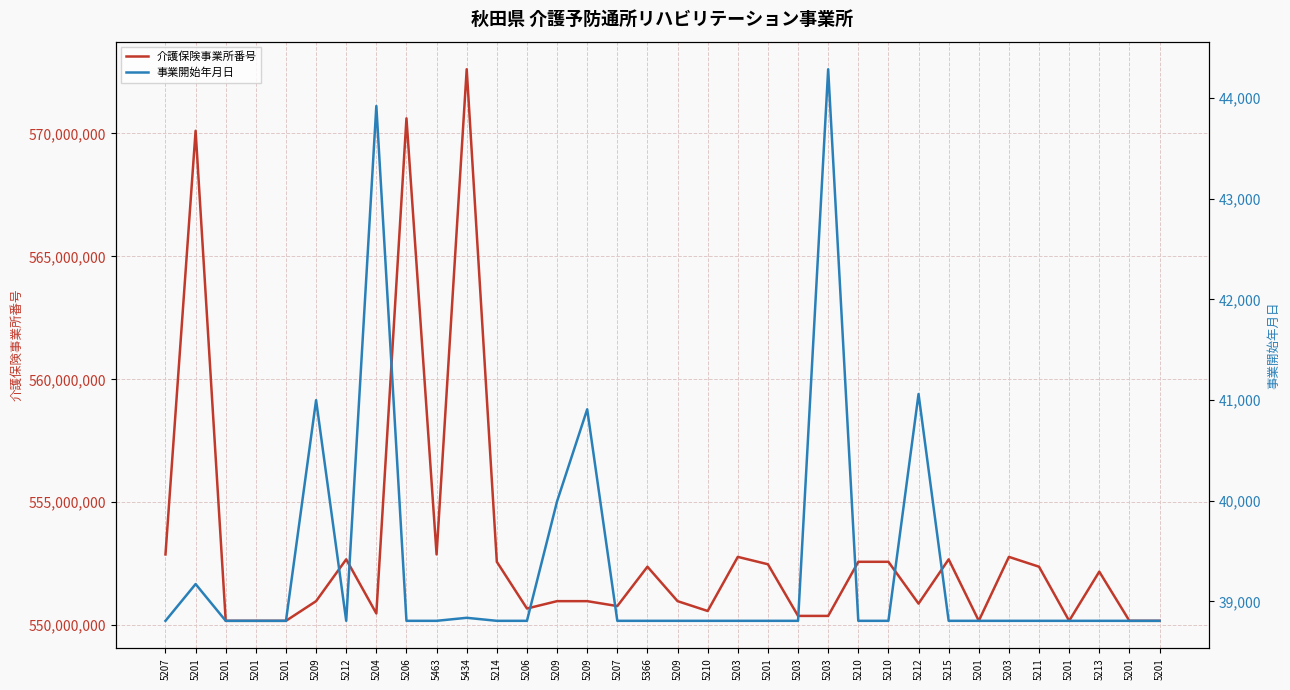

True or false: 事業開始年月日 has a value of 63247 at 5201.

False